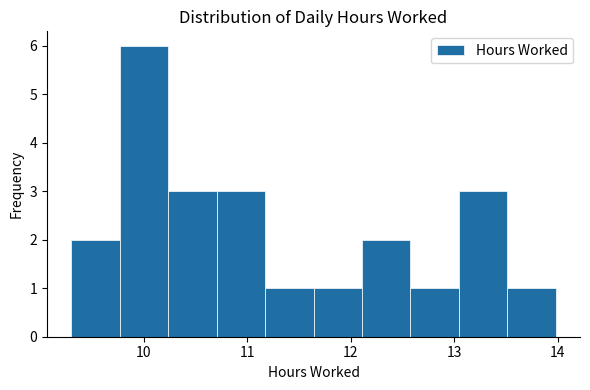

Reading left to right, transcribe this chart: for each bar, give the range it covers on the x-axis and its height. Neither the bar edges nor the heights are printed on the chart, so give them approximately, as read against the axes.

9.3 to 9.8: 2
9.8 to 10.2: 6
10.2 to 10.7: 3
10.7 to 11.2: 3
11.2 to 11.6: 1
11.6 to 12.1: 1
12.1 to 12.6: 2
12.6 to 13.0: 1
13.0 to 13.5: 3
13.5 to 14.0: 1